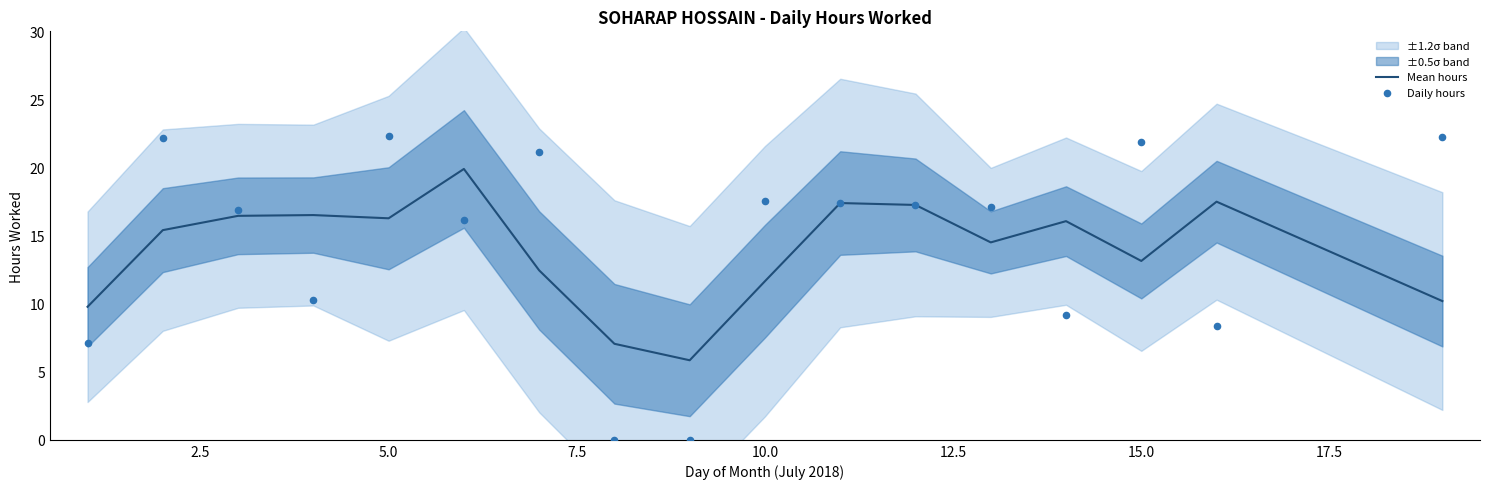

What is the highest value of the Mean hours series?

19.9